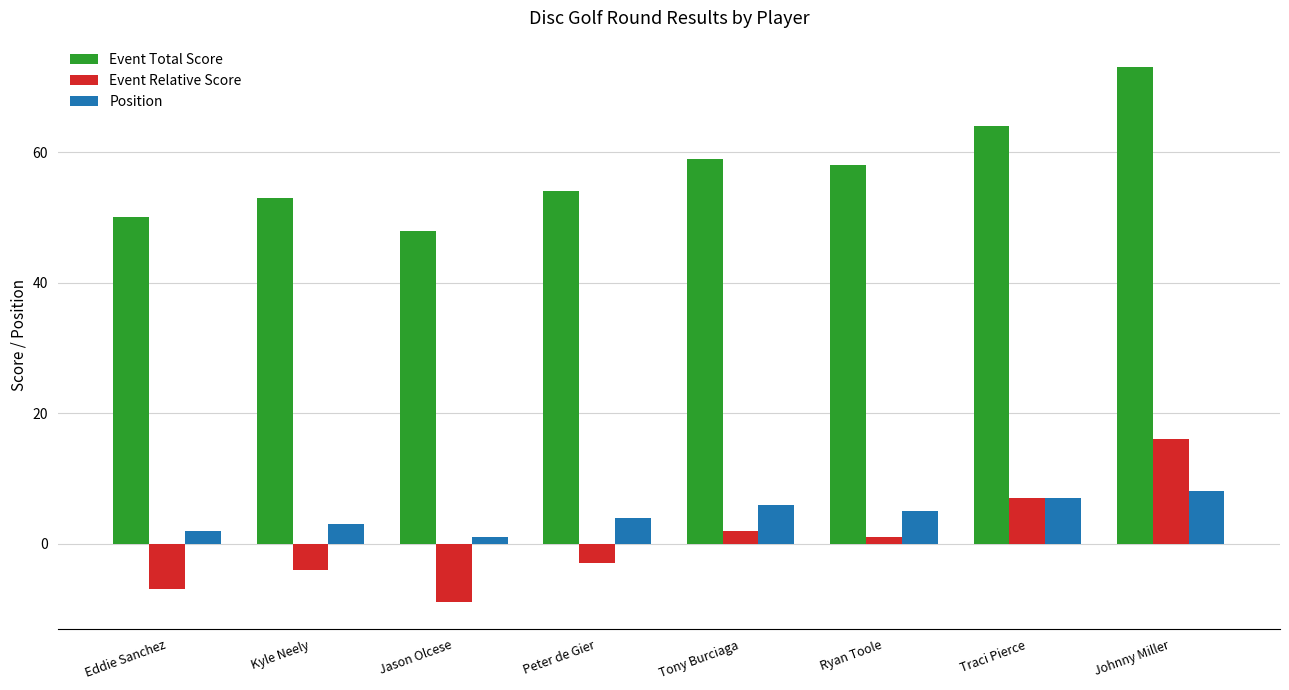

How many bars are there in total?

24